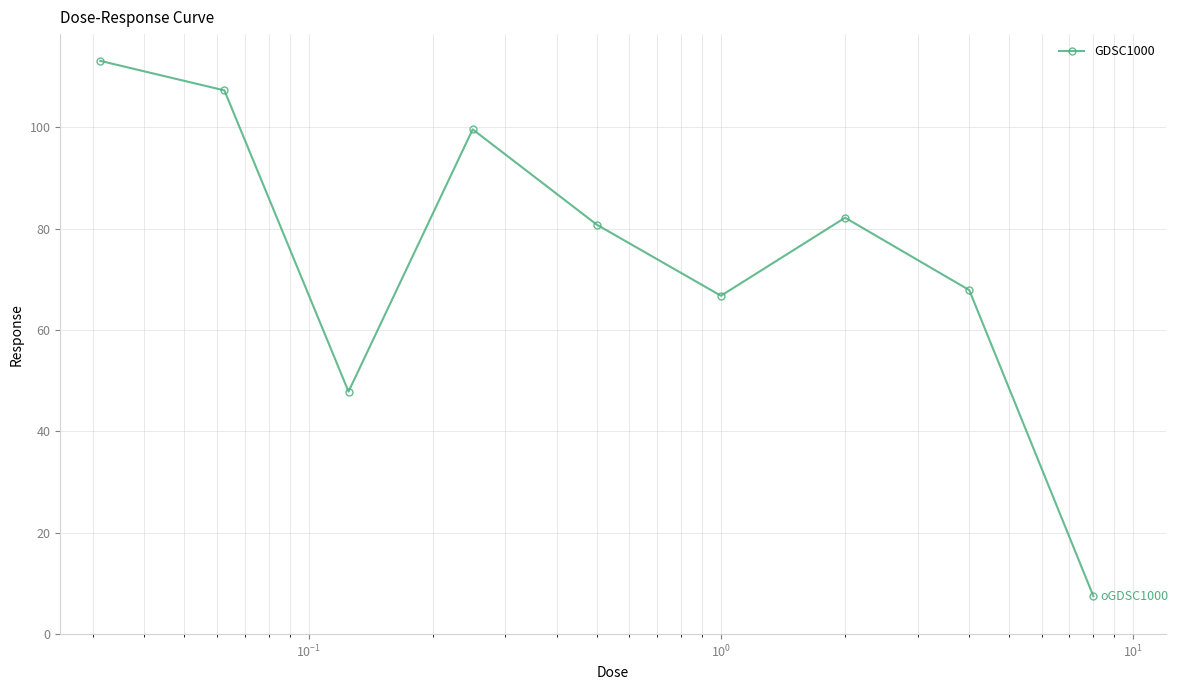

What is the average value?

74.8